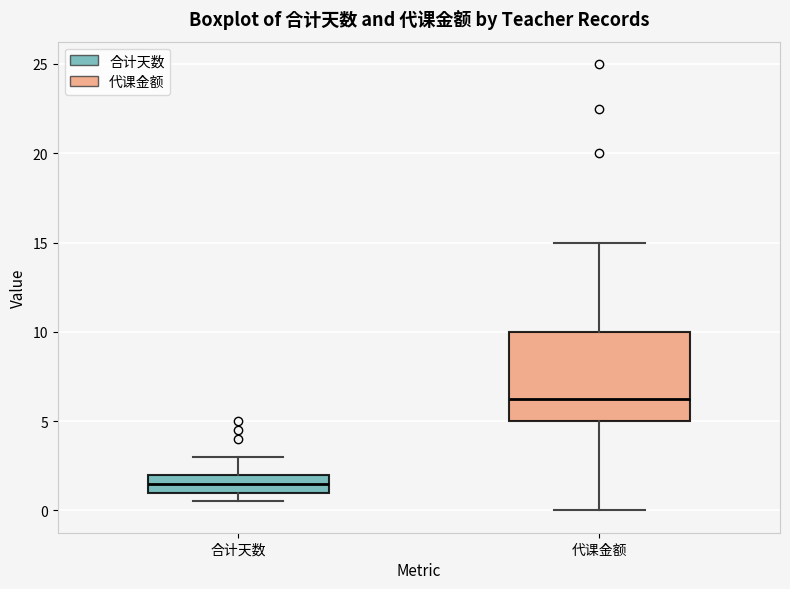

Reading left to right, transcribe this box plot: for each box, give where its median line is, the range the box spans, and where its two whiskers end, as read against the y-axis. The values are not printed on the chart, so give them approximately, as read against the axis.

合计天数: median 1.5, box 1.0 to 2.0, whiskers 0.5 to 3.0
代课金额: median 6.5, box 5.0 to 10.0, whiskers 0.0 to 15.0